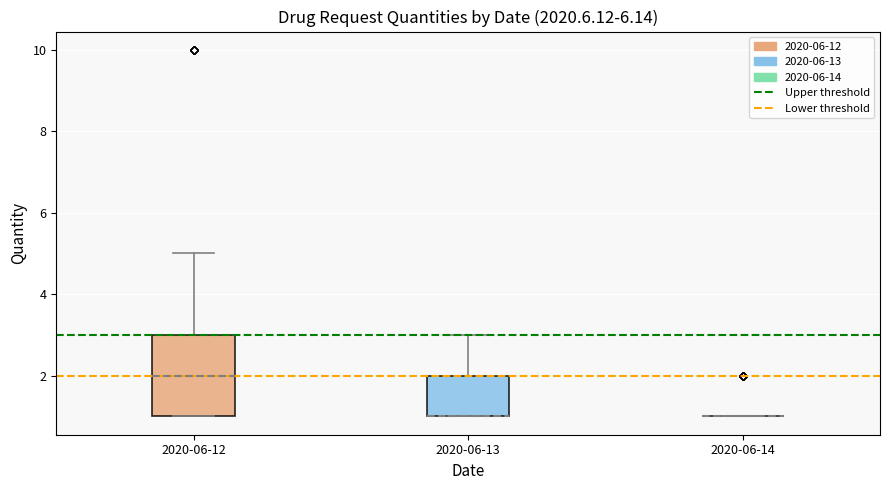

Which box is the tallest, from its lower edge to its upper edge?

2020-06-12